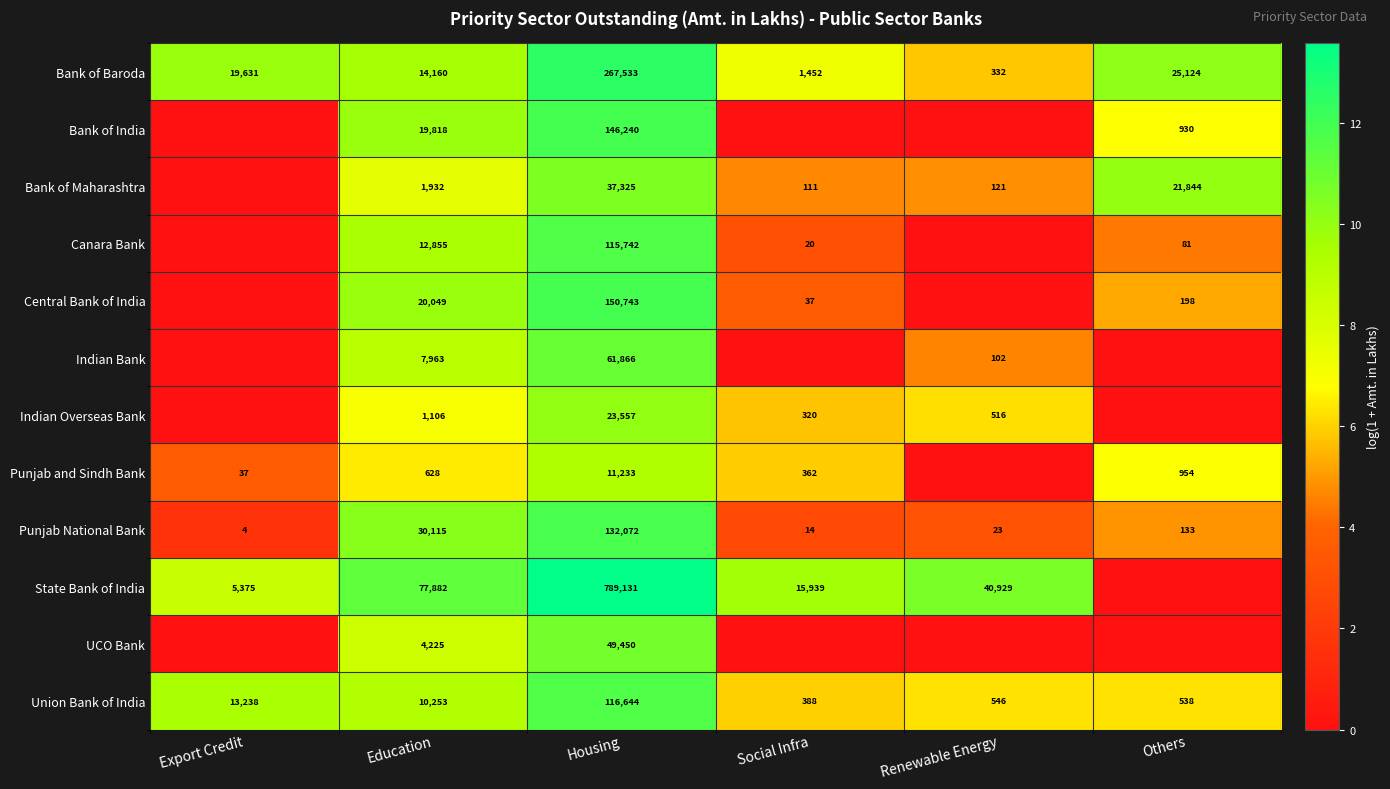

What is the sum of the Indian Bank values at Renewable Energy and Education?

8065